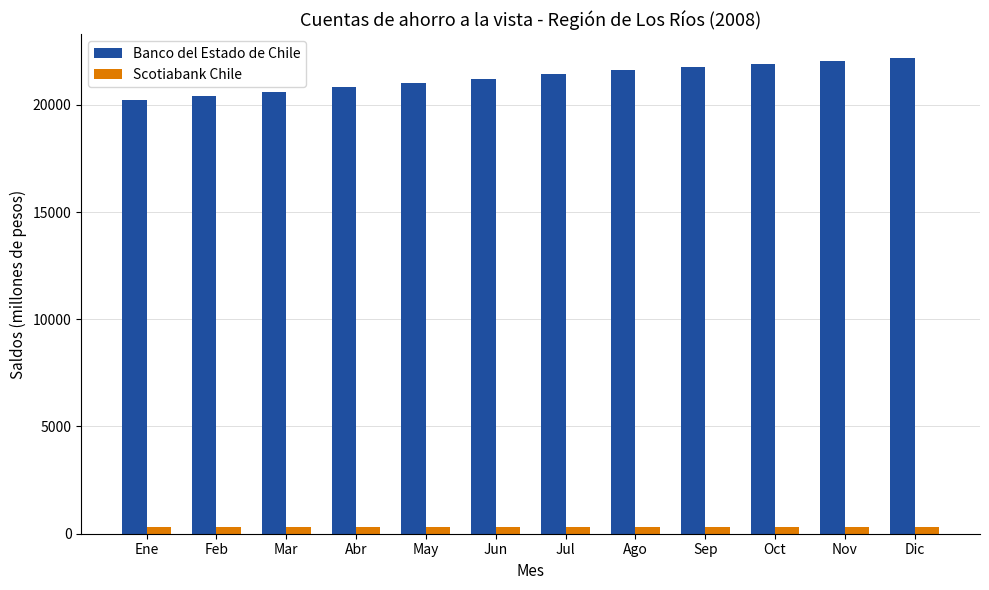

What position from the right is Abr?

9